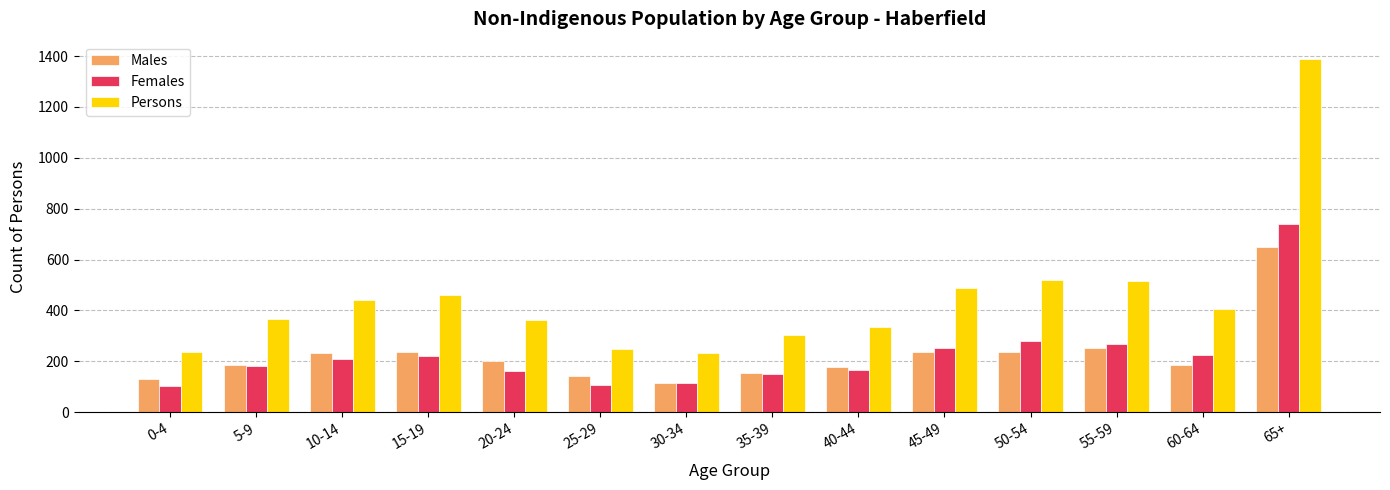

The value of Males at 5-9 is 316. True or false?

False